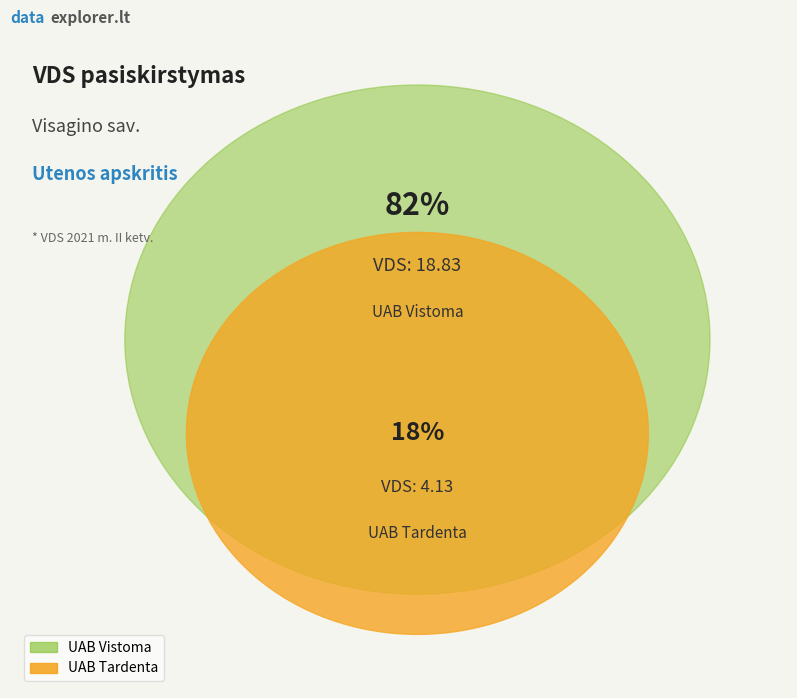

Rank the categories by value from lowest to highest.

UAB Tardenta, UAB Vistoma